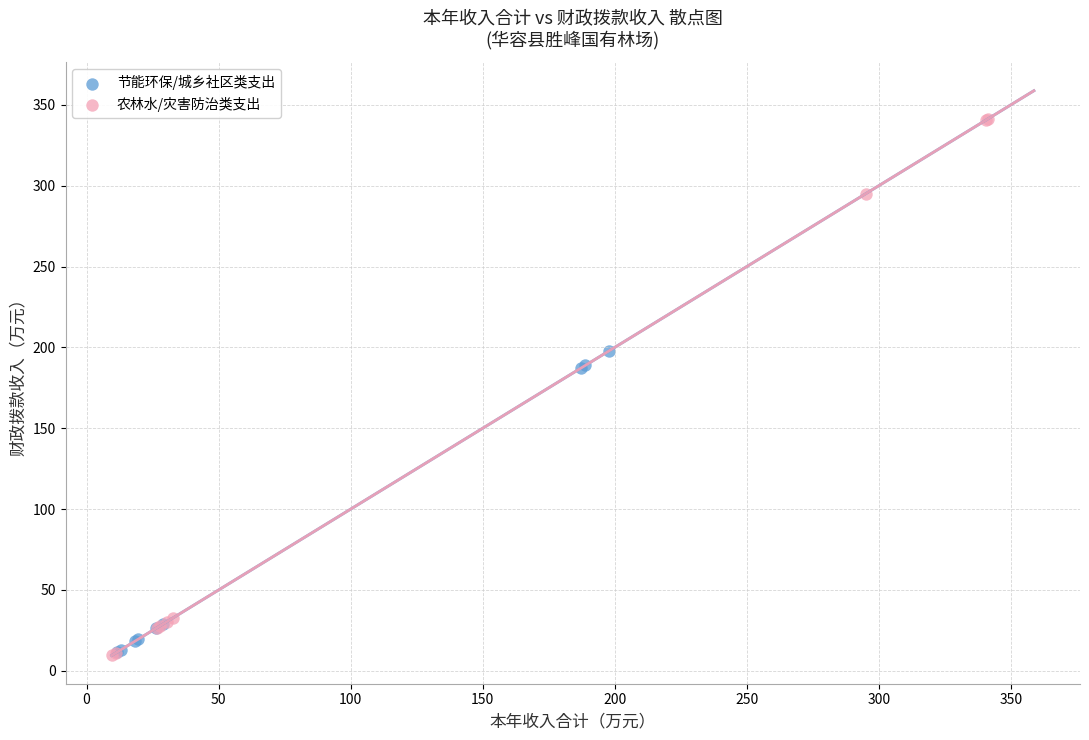

Which series contains the highest Y value?

农林水/灾害防治类支出